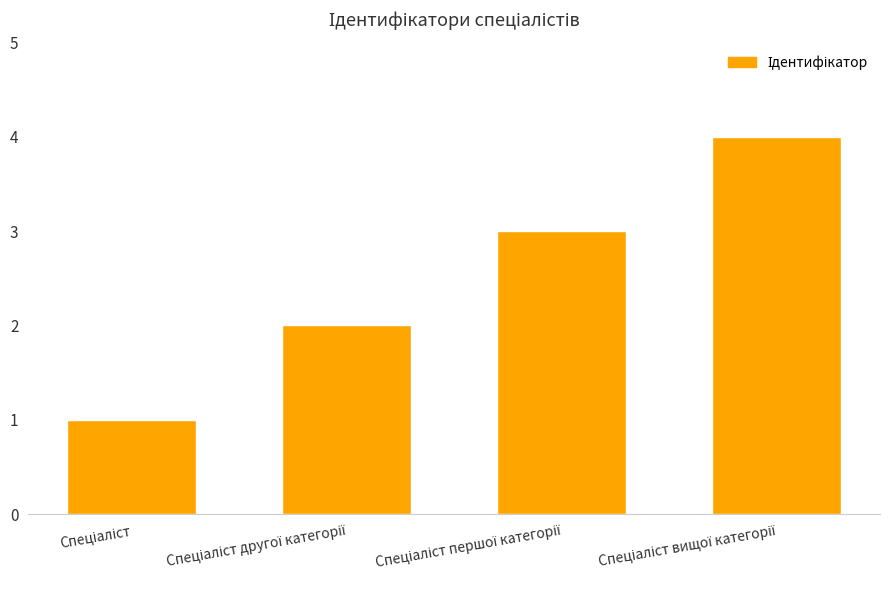

What is the difference between the second highest and minimum values?

2